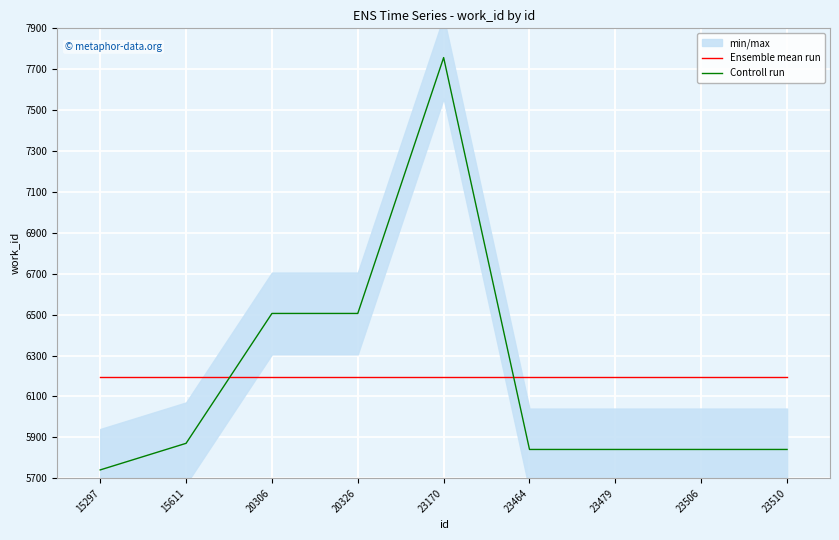

What is the difference between the highest and lowest values at 23506?

352.9